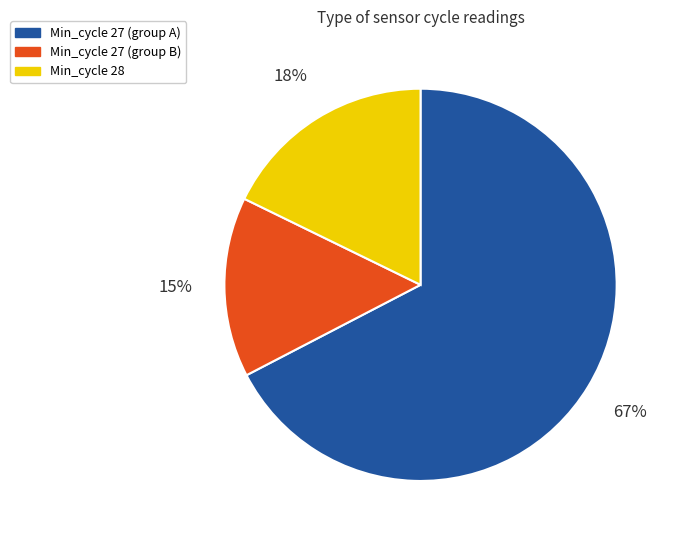

Is there a majority slice in this chart?

Yes